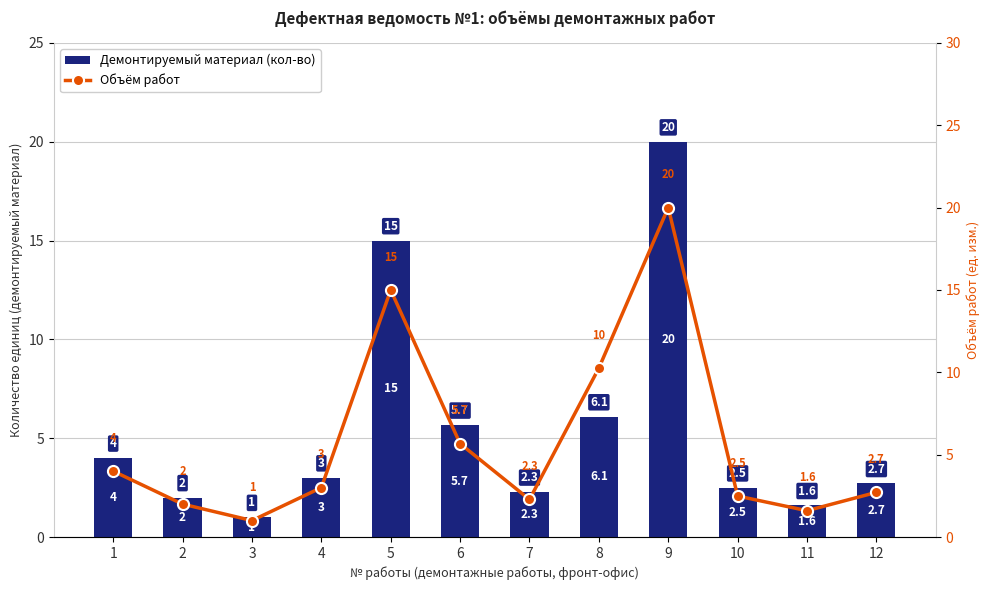

What are all the series names shown in the legend?

Демонтируемый материал (кол-во), Объём работ